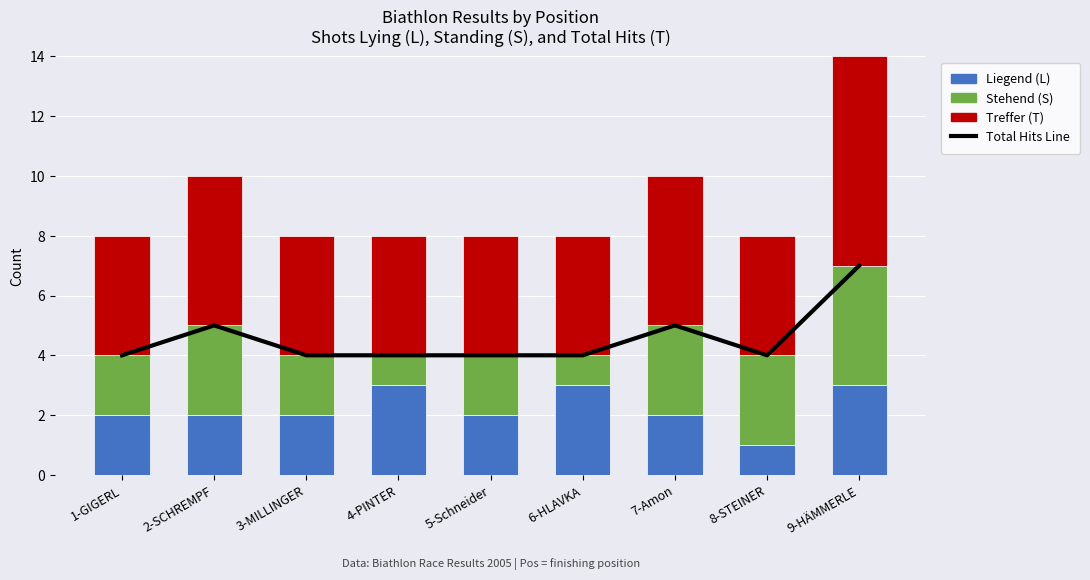

Reading left to right, list all the values displayed in this chart.

Total Hits Line: 1-GIGERL=4	2-SCHREMPF=5	3-MILLINGER=4	4-PINTER=4	5-Schneider=4	6-HLAVKA=4	7-Amon=5	8-STEINER=4	9-HÄMMERLE=7
Liegend (L): 1-GIGERL=2	2-SCHREMPF=2	3-MILLINGER=2	4-PINTER=3	5-Schneider=2	6-HLAVKA=3	7-Amon=2	8-STEINER=1	9-HÄMMERLE=3
Stehend (S): 1-GIGERL=2	2-SCHREMPF=3	3-MILLINGER=2	4-PINTER=1	5-Schneider=2	6-HLAVKA=1	7-Amon=3	8-STEINER=3	9-HÄMMERLE=4
Treffer (T): 1-GIGERL=4	2-SCHREMPF=5	3-MILLINGER=4	4-PINTER=4	5-Schneider=4	6-HLAVKA=4	7-Amon=5	8-STEINER=4	9-HÄMMERLE=7